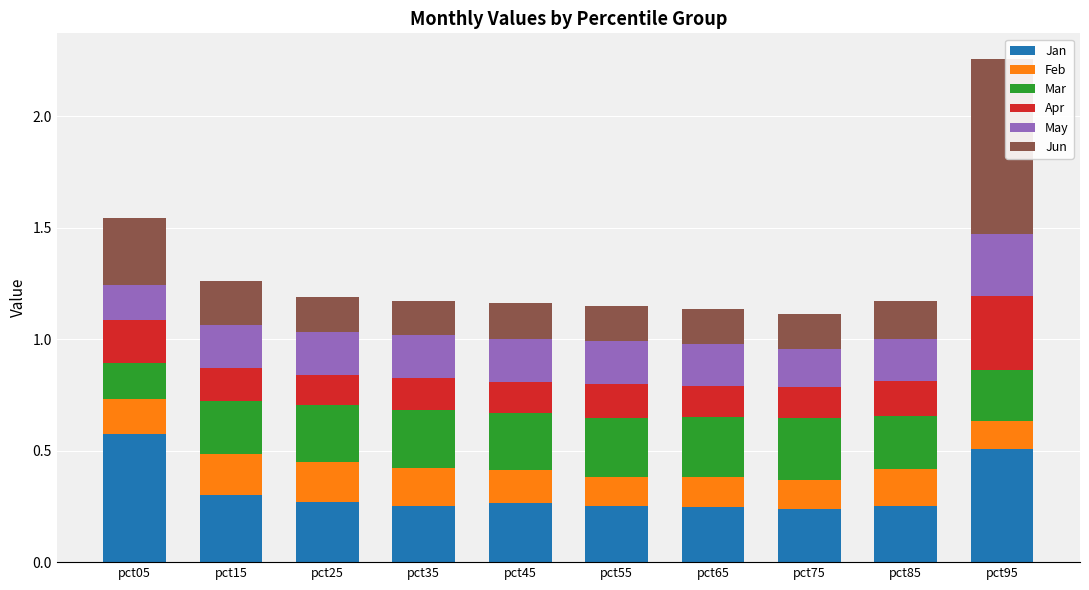

At which category is the sum across all series the highest?

pct95